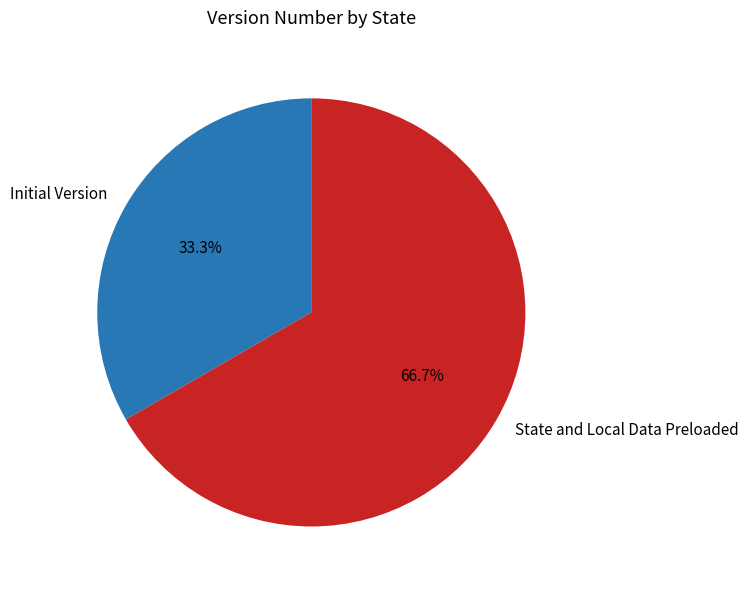

Does State and Local Data Preloaded represent more than half of the total?

Yes